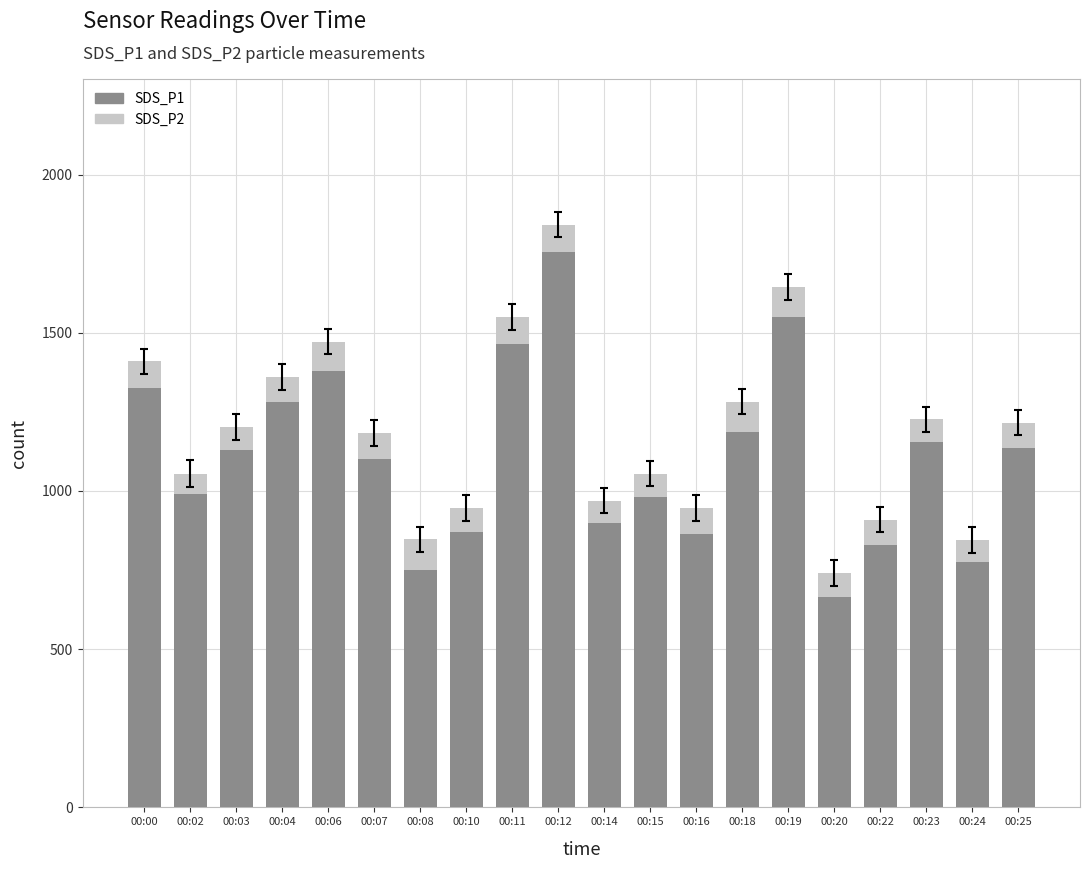

How many categories are shown in the chart?

20